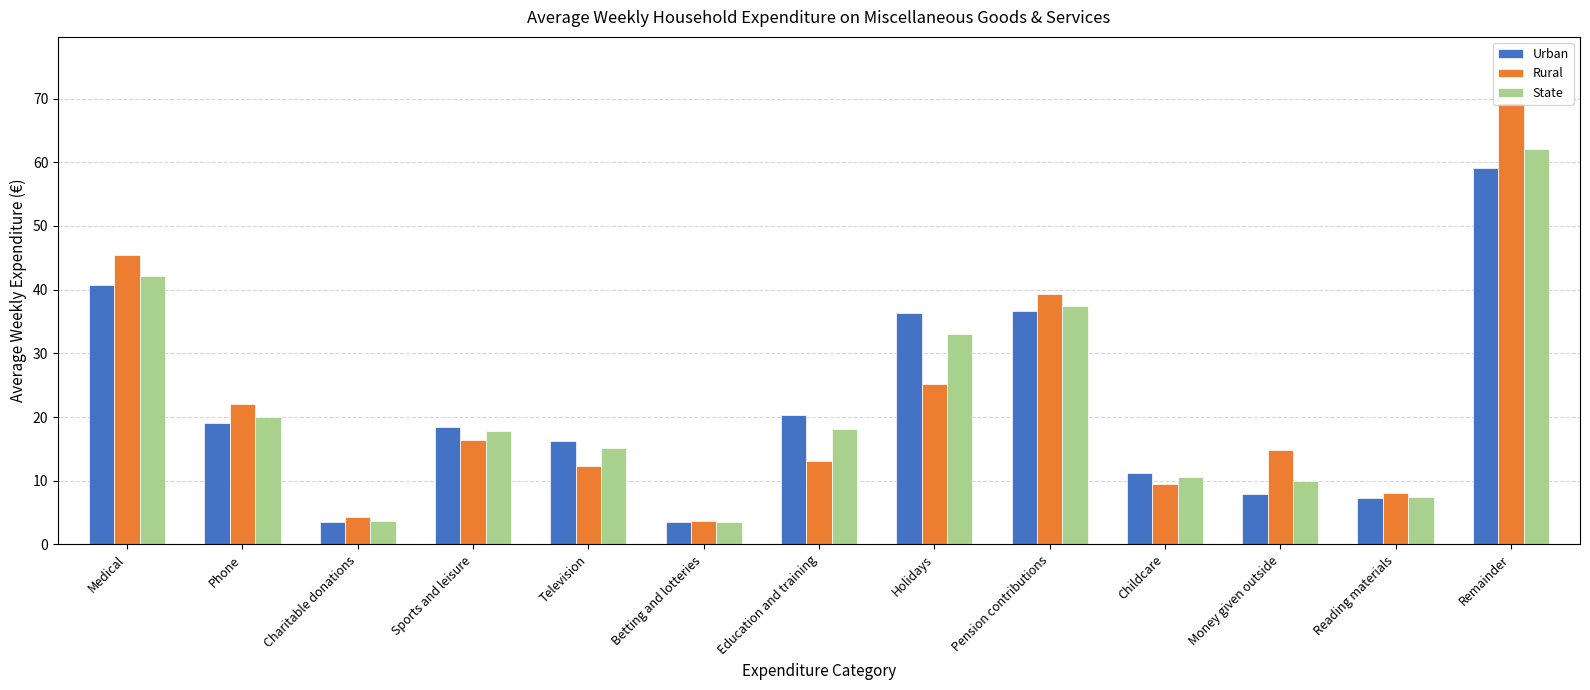

The Rural series shows 9.4 at Childcare. True or false?

True